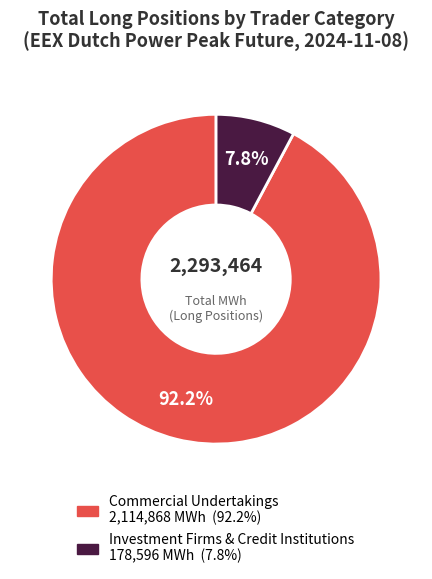

Is there a majority slice in this chart?

Yes